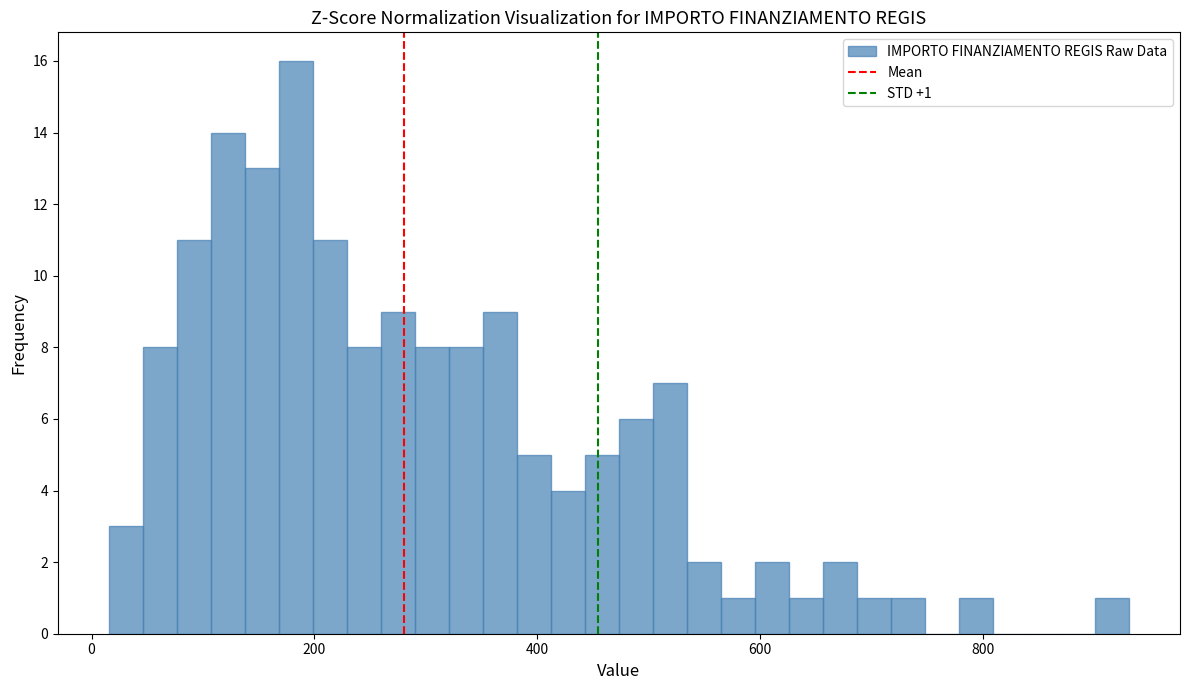

Around what value on the x-axis is the tallest bar? Give the approximate position of its centre, as read against the axis.

180